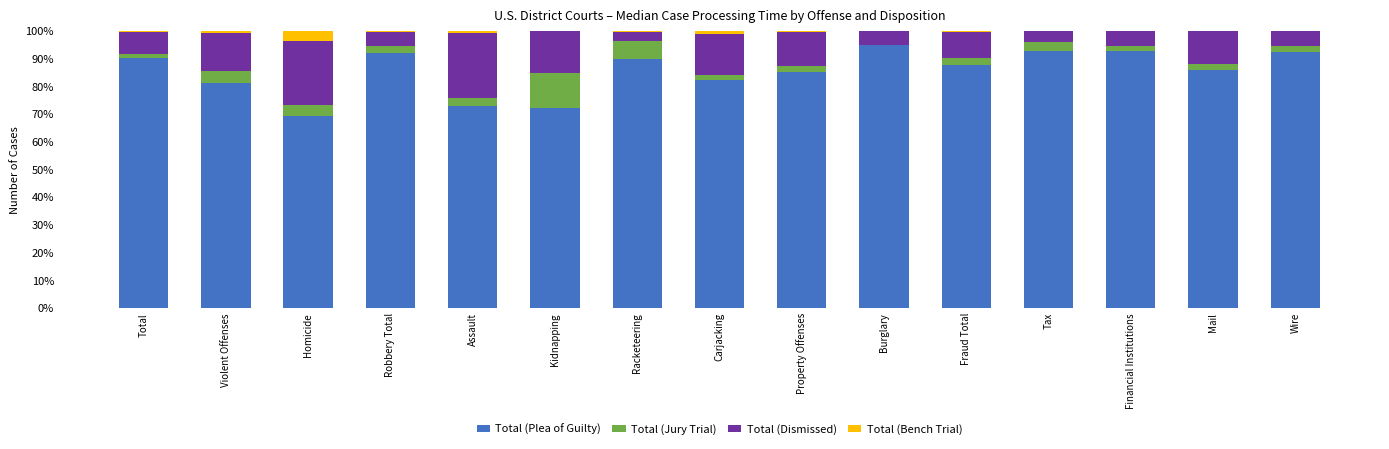

The value of Total (Plea of Guilty) at Racketeering is 89.8. True or false?

True